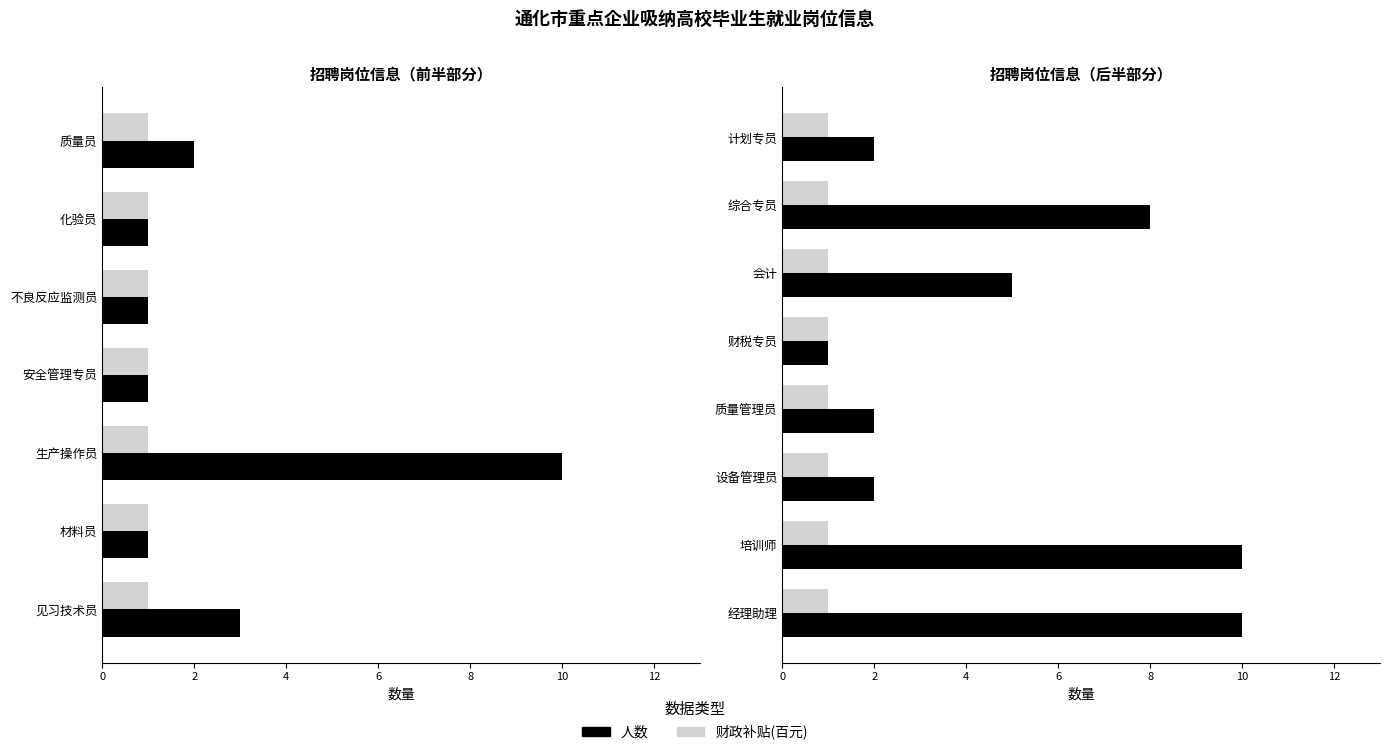

Does the chart contain stacked bars?

No